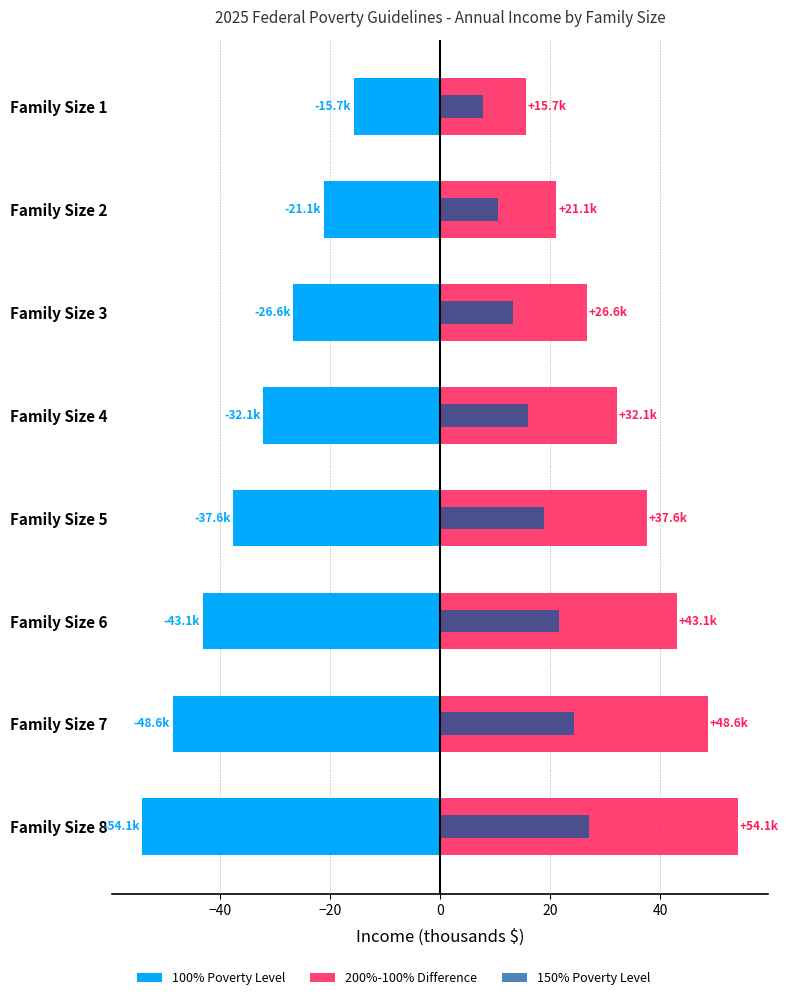

What is the sum of the 100% Poverty Level values at Family Size 3 and Family Size 1?

-42.3